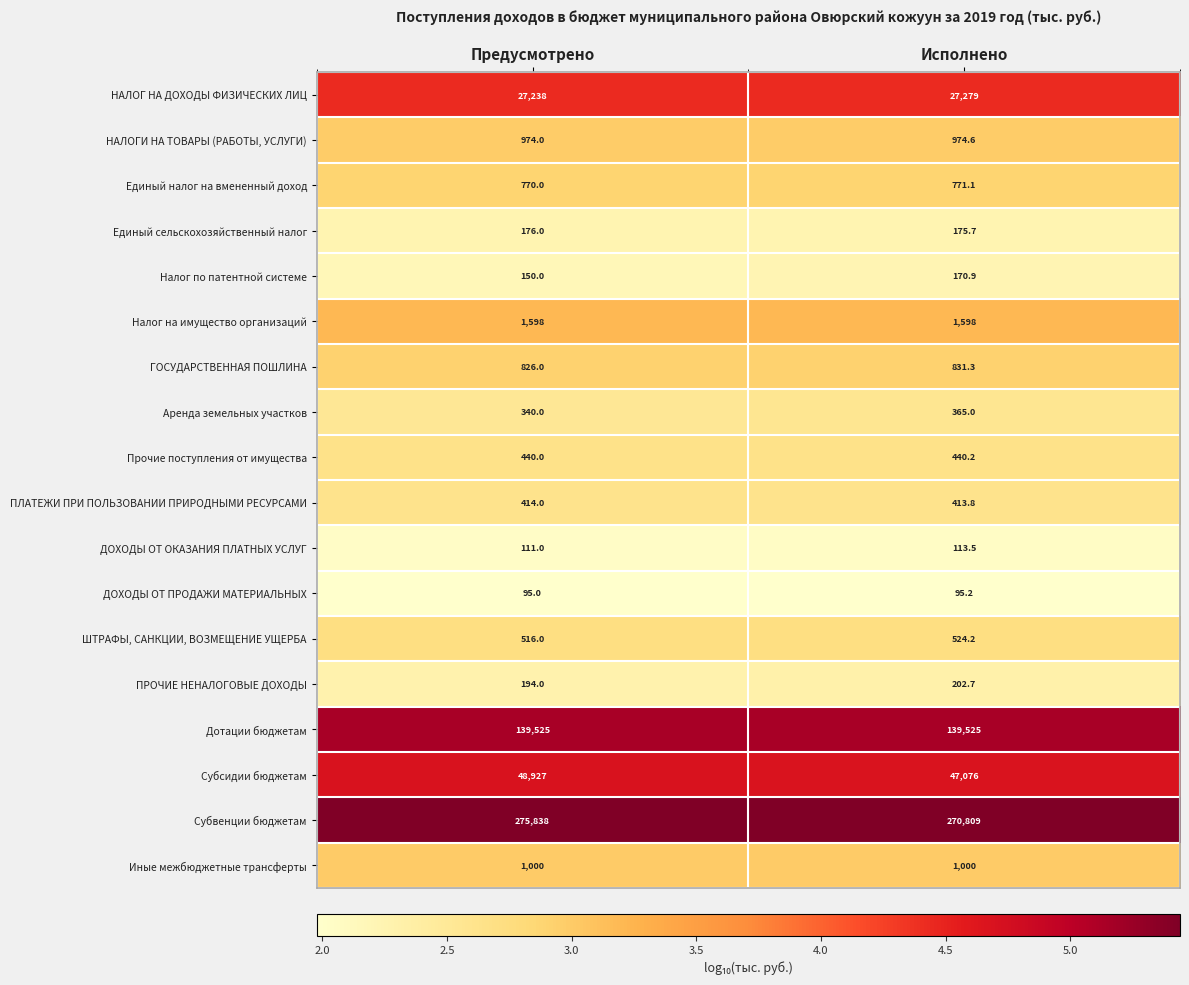

What is the maximum value for ПЛАТЕЖИ ПРИ ПОЛЬЗОВАНИИ ПРИРОДНЫМИ РЕСУРСАМИ?

414.0